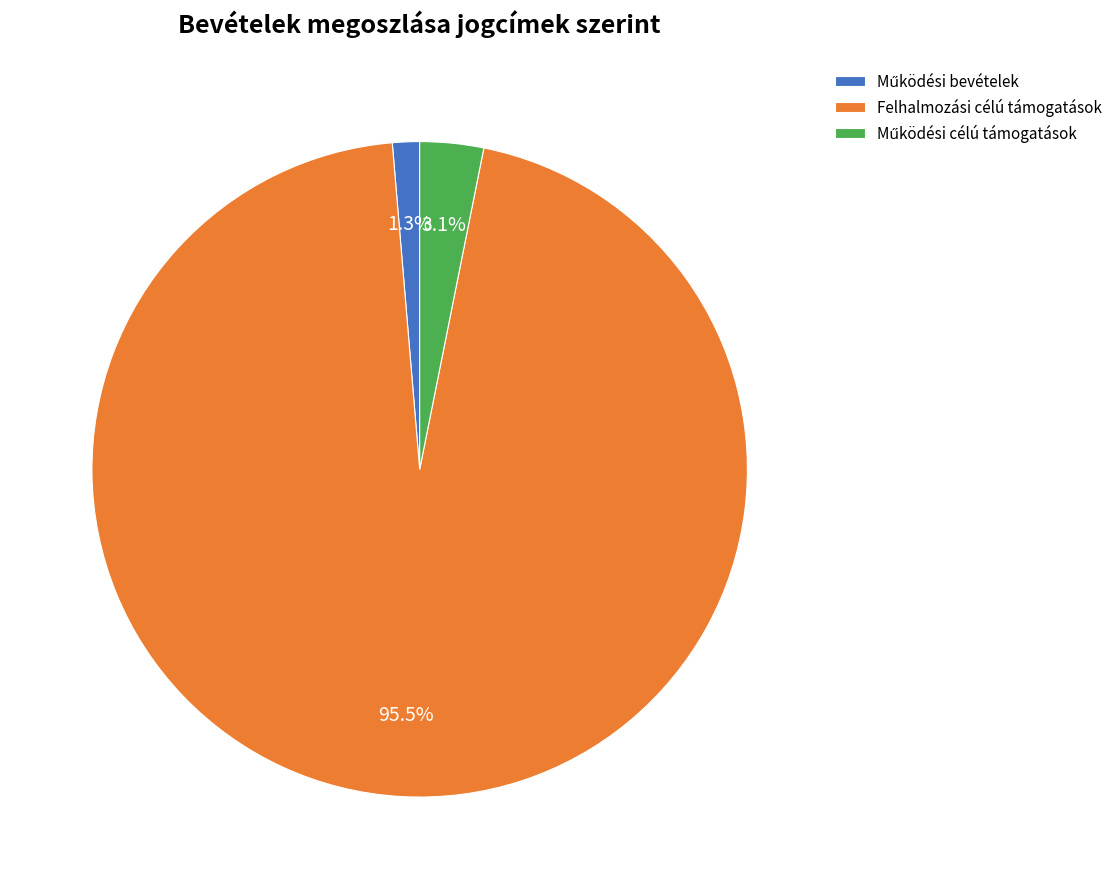

What is the largest slice in the pie chart?

Felhalmozási célú támogatások